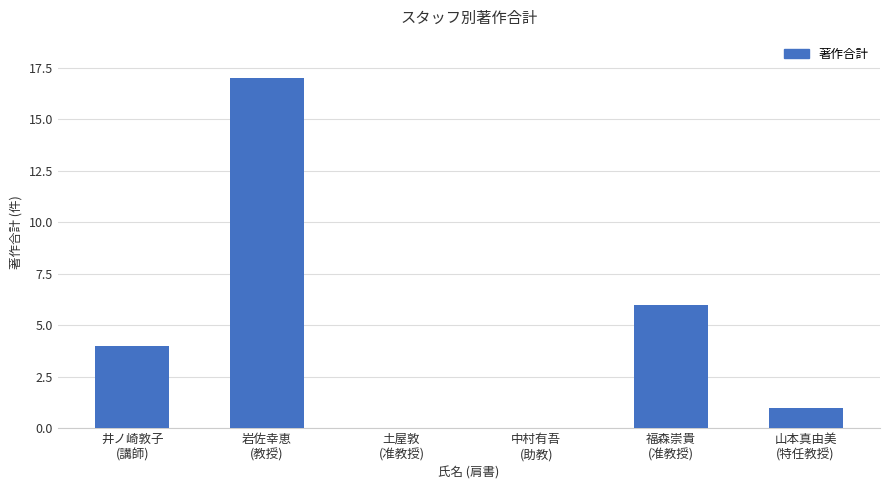

What is the average value?

5